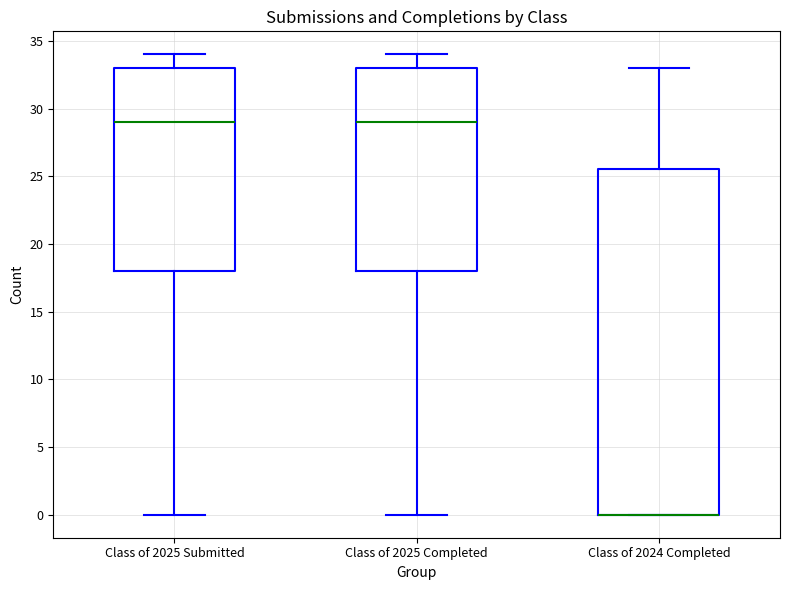

Comparing the boxes themselves (not the whiskers), which one is the tallest?

Class of 2024 Completed